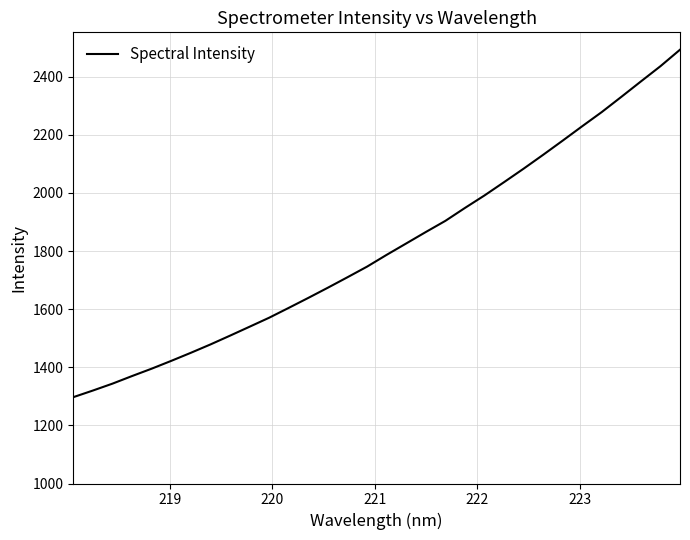

What is the difference between the second highest and second lowest values?

1116.1